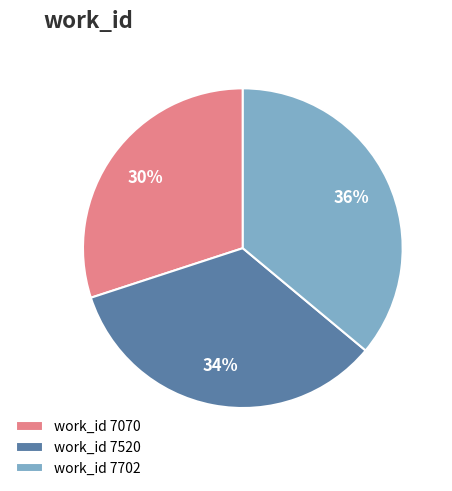

Is there a majority slice in this chart?

No